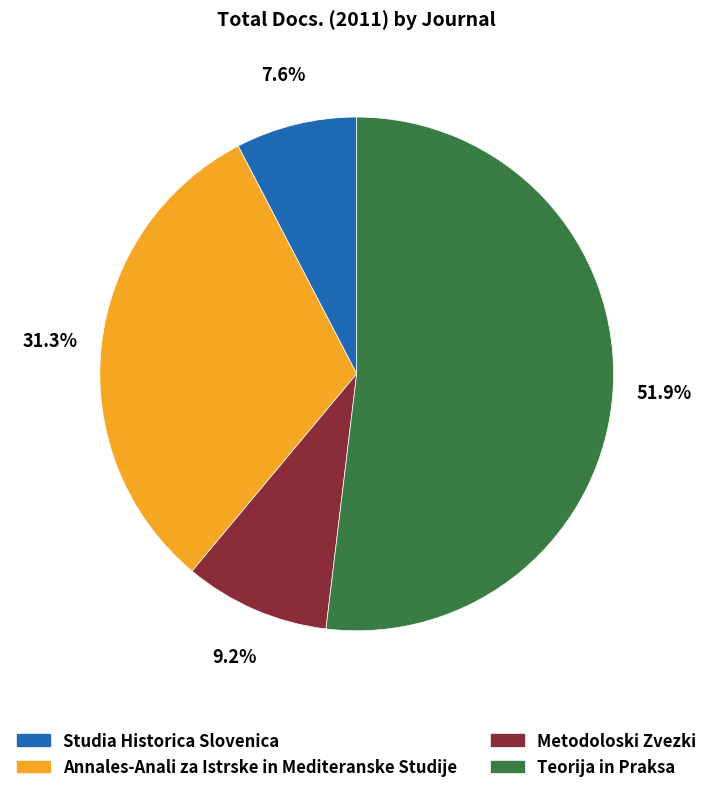

What percentage is the Metodoloski Zvezki slice, to the nearest percent?

9%